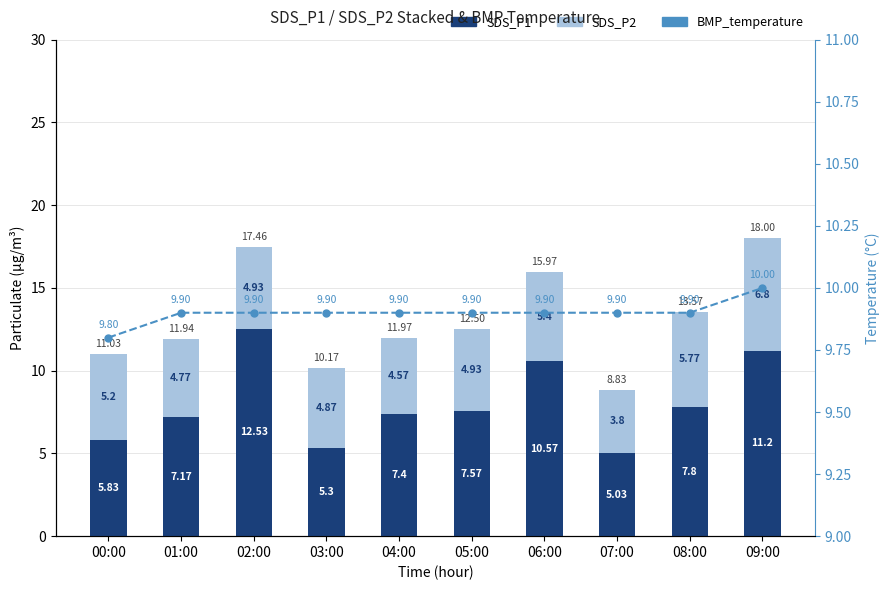

What is the total value across all series at 02:00?

27.4